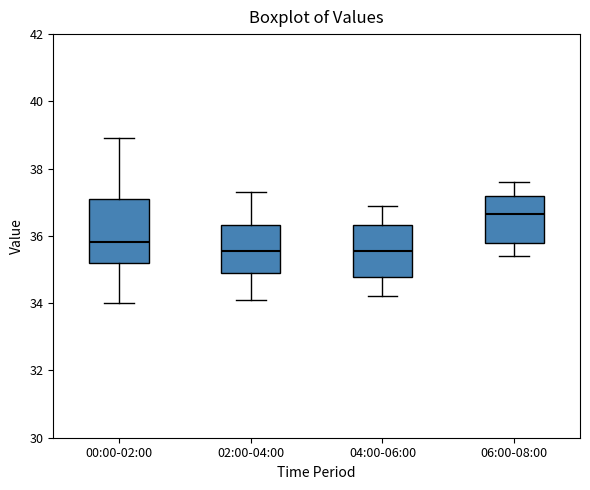

Reading left to right, read every box against the y-axis: the position of its median line, the range the box covers, and the ends of its whiskers. The values are not printed on the chart, so give them approximately, as read against the axis.

00:00-02:00: median 35.8, box 35.2 to 37.0, whiskers 34.0 to 39.0
02:00-04:00: median 35.6, box 35.0 to 36.4, whiskers 34.2 to 37.4
04:00-06:00: median 35.6, box 34.8 to 36.4, whiskers 34.2 to 37.0
06:00-08:00: median 36.6, box 35.8 to 37.2, whiskers 35.4 to 37.6